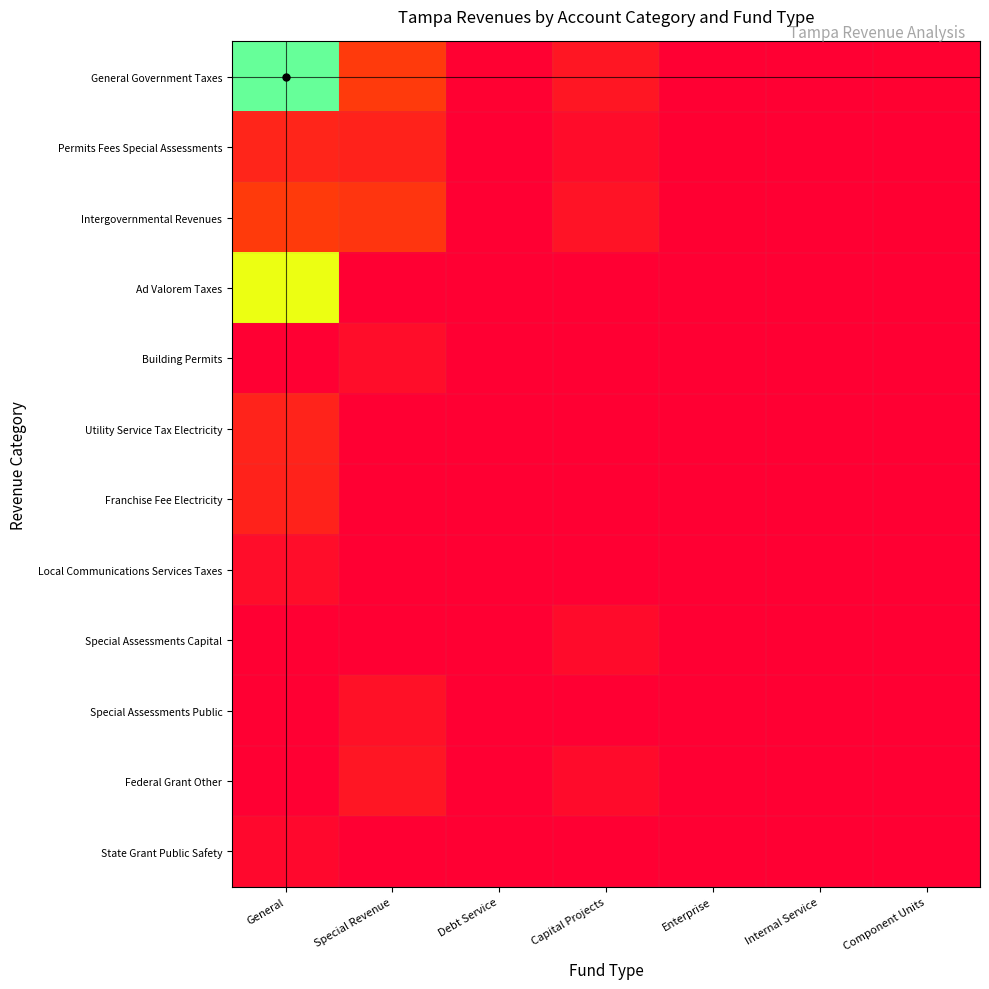

At how many categories does at least one series exceed 0?

7